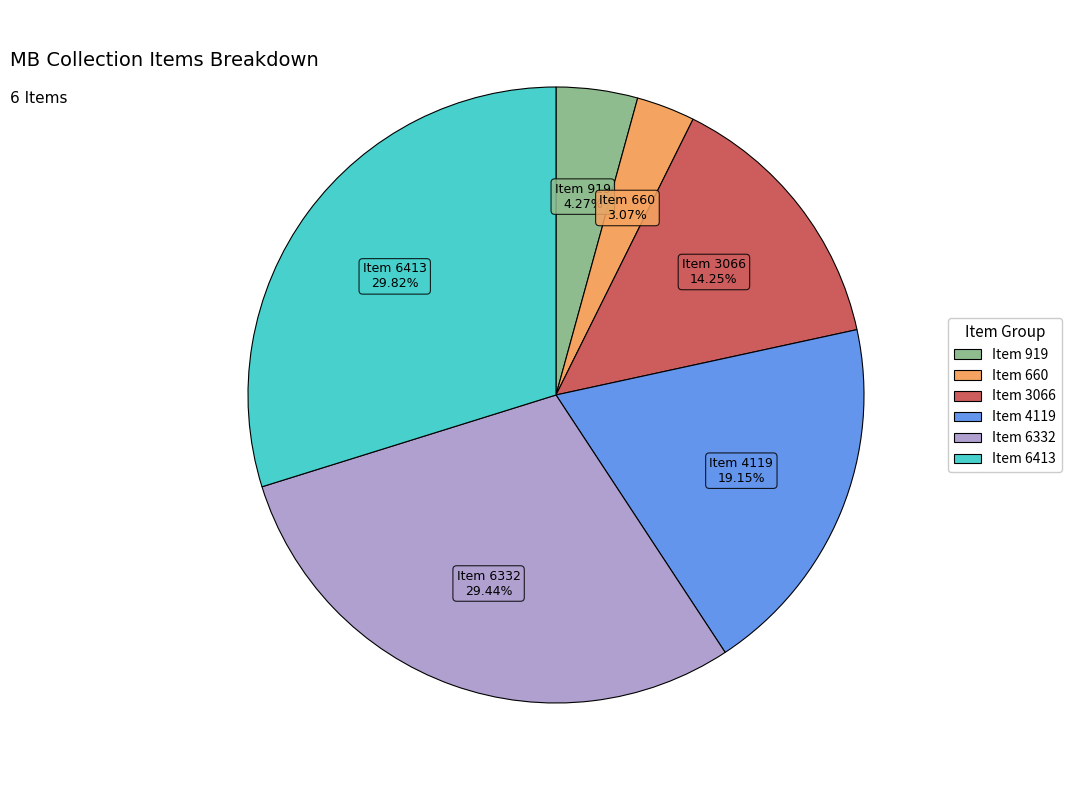

Which category has the smallest portion of the pie?

Item 660